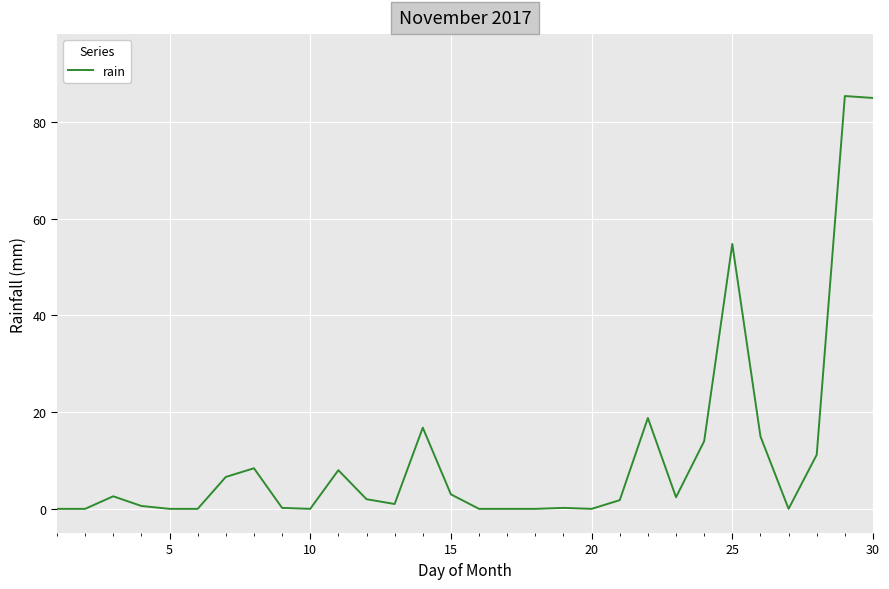

What is the difference between the maximum and minimum values?

85.4